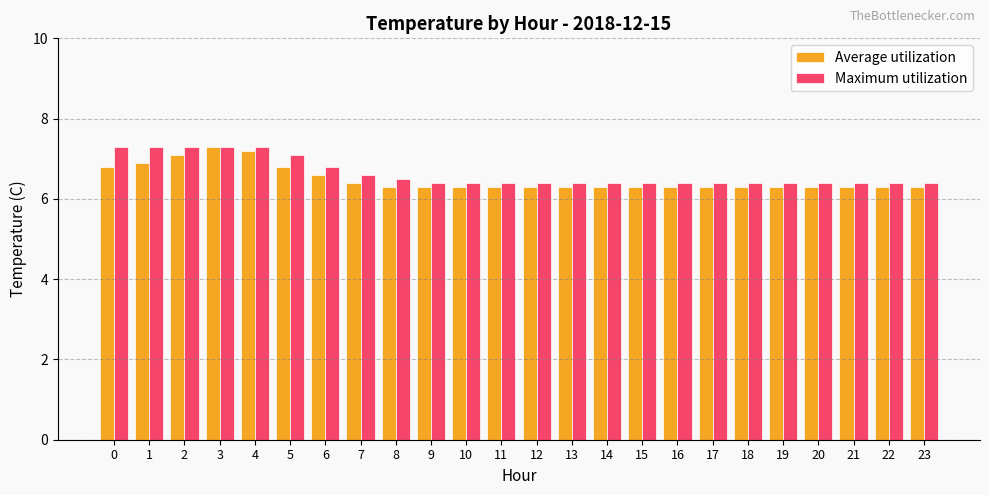

What is the lowest value of the Average utilization series?

6.3